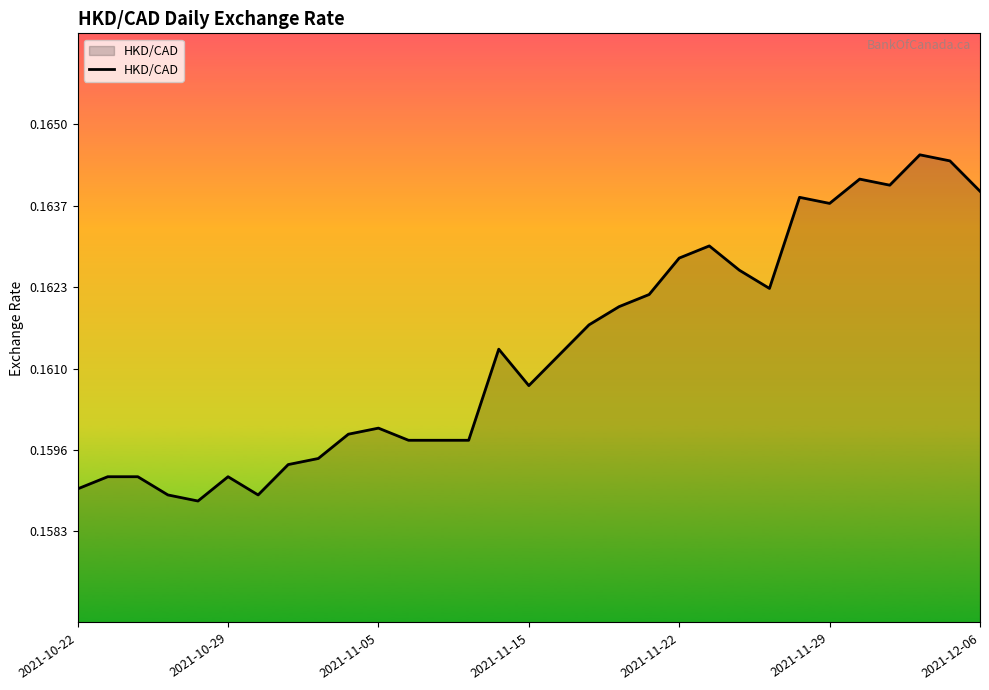

How many lines are shown in the chart?

1